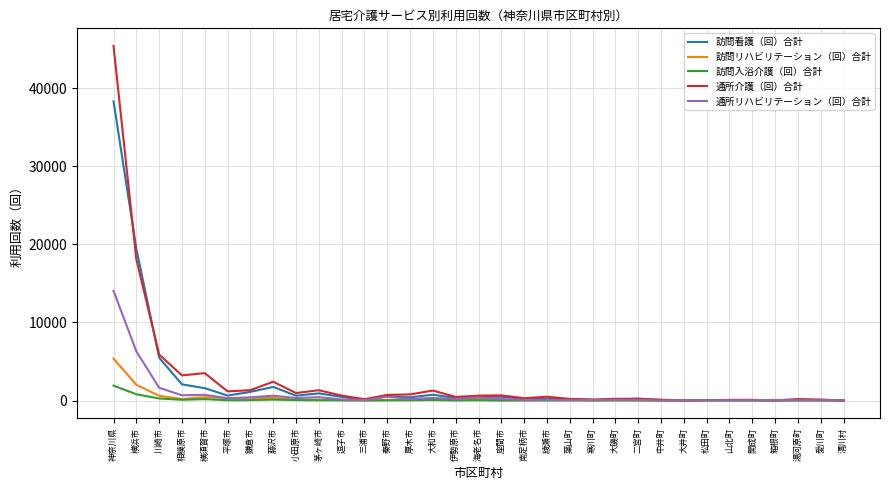

At which category is the sum across all series the highest?

神奈川県